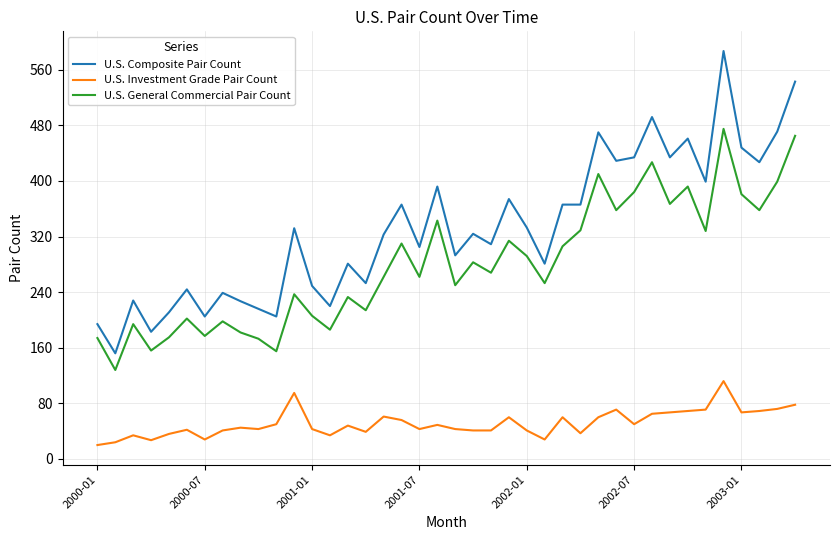

True or false: U.S. General Commercial Pair Count and U.S. Investment Grade Pair Count cross at least once.

False